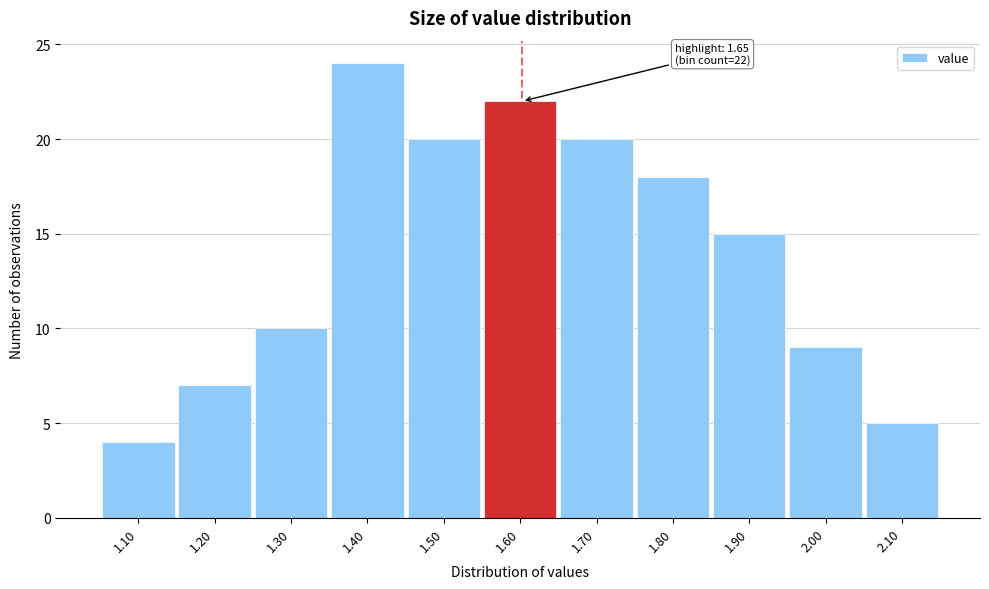

Reading right to left, what are all the values shown in this chart?

5	9	15	18	20	22	20	24	10	7	4